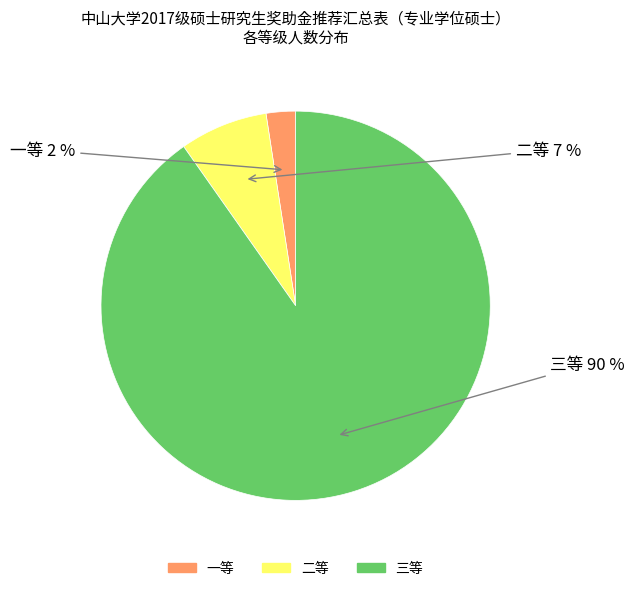

Is it true that 一等 is 13% of the pie?

False